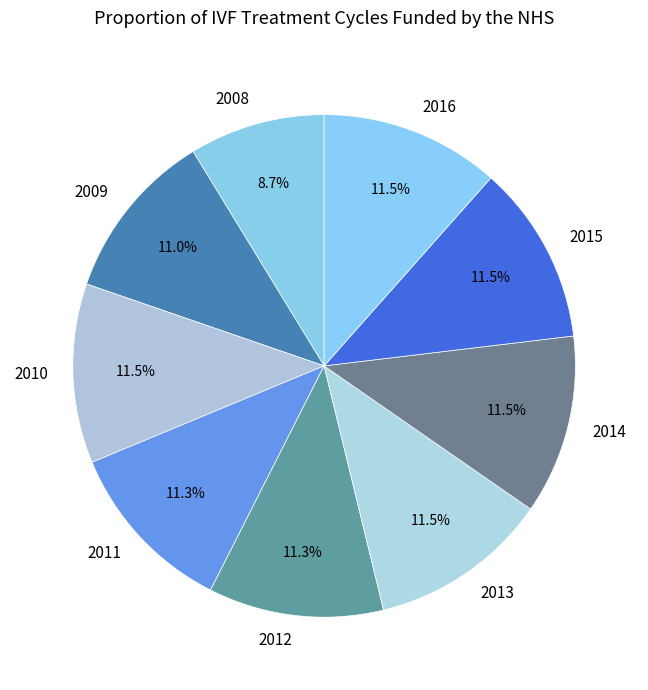

What percentage is NOT represented by 2009?

89.0%